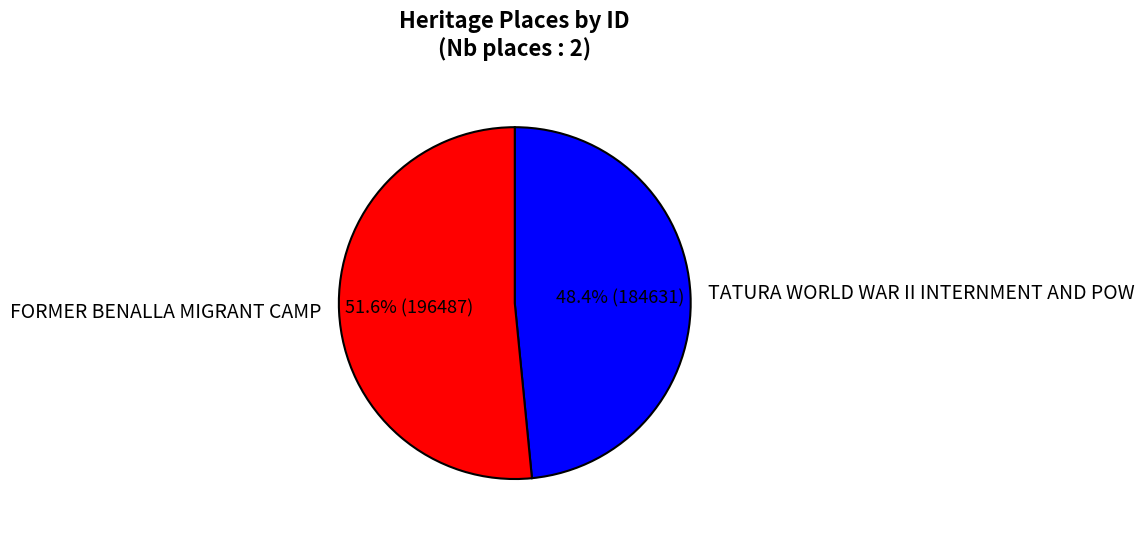

Is the sum of TATURA WORLD WAR II INTERNMENT AND POW and FORMER BENALLA MIGRANT CAMP greater than half?

Yes